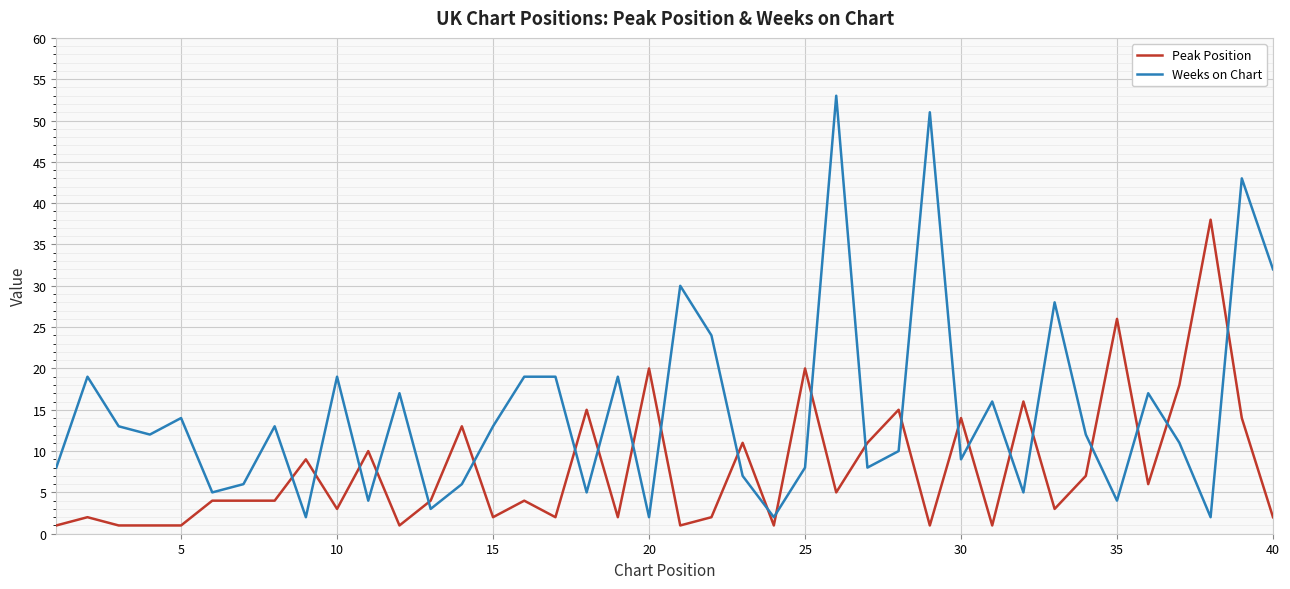

What is the minimum value for Peak Position?

1